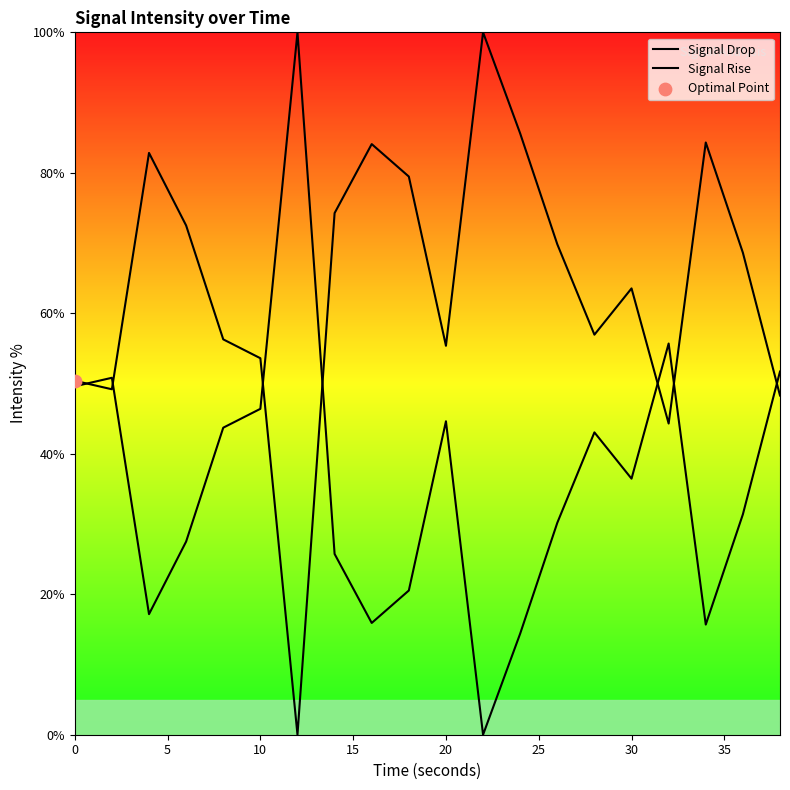

At how many categories does at least one series exceed 56?

14